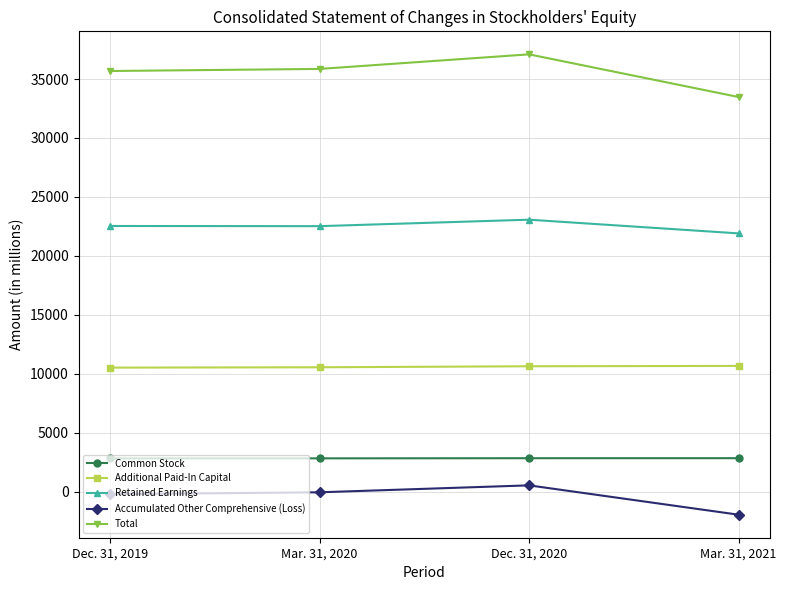

What is the maximum value shown in the chart?

37093